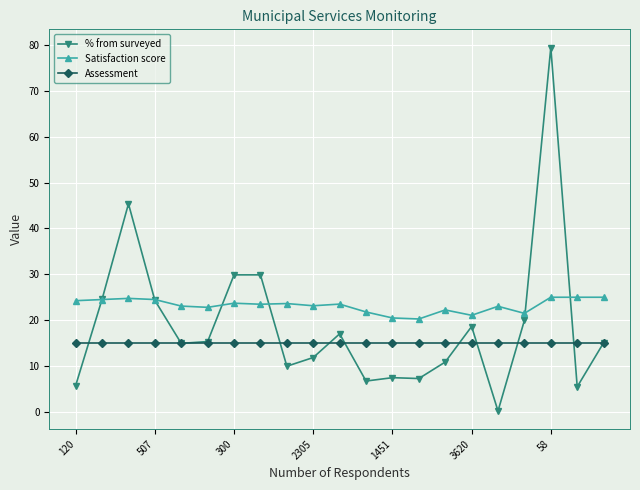

Rank the series by their average value, from lowest to highest.

Assessment, % from surveyed, Satisfaction score